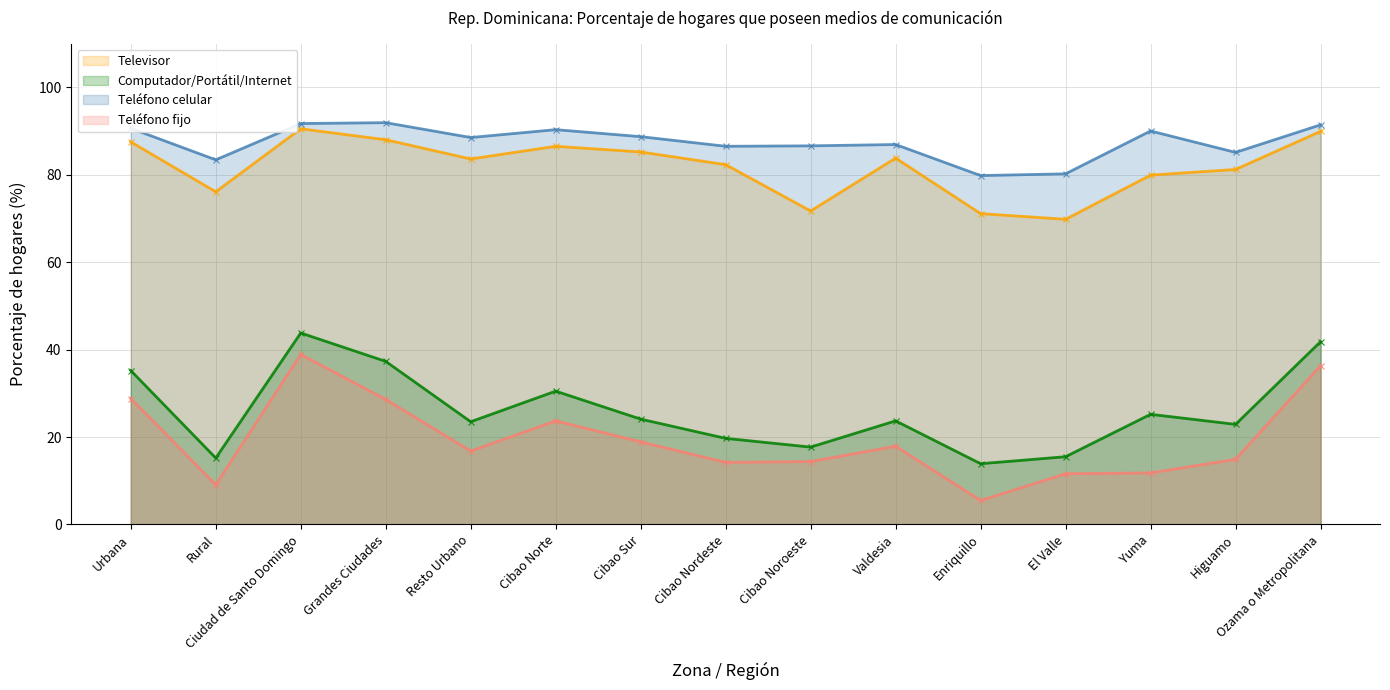

The Computador/Portátil/Internet series shows 21.8 at El Valle. True or false?

False